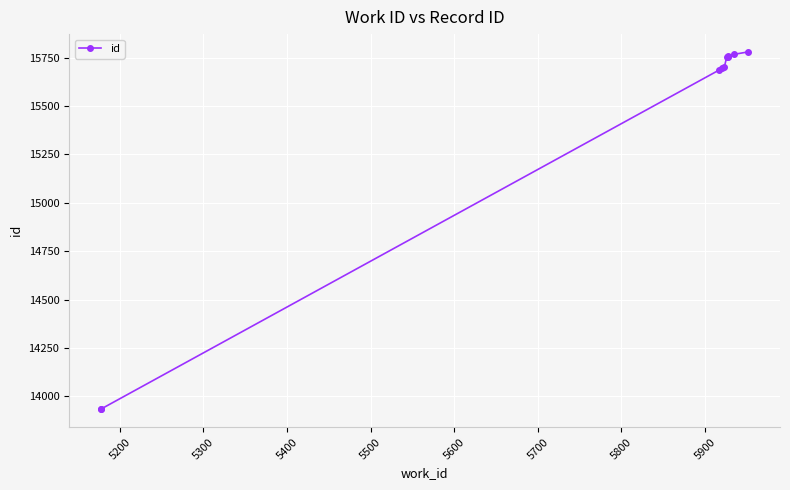

What is the smallest value displayed?

13932